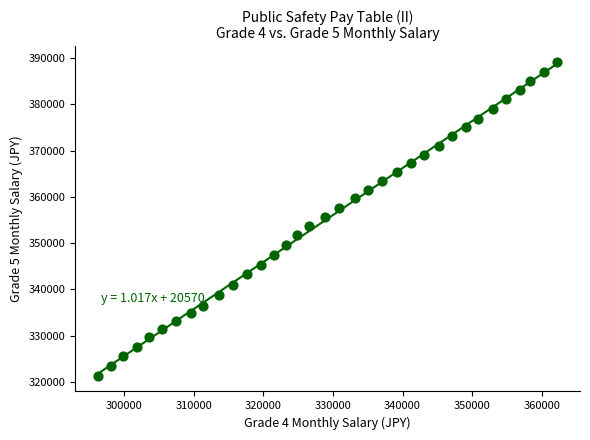

What is the range of Y values (max minus min)?

67900